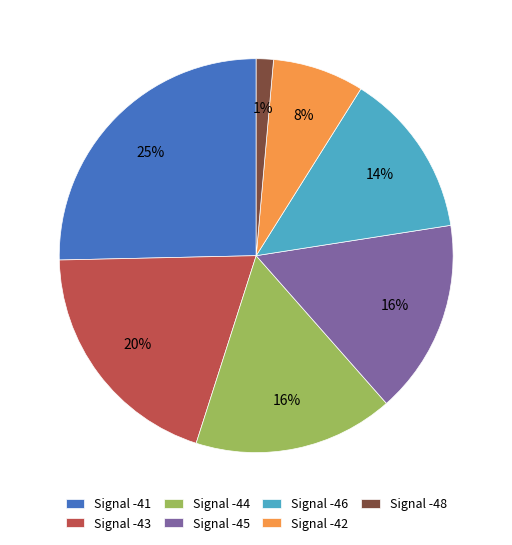

Which has a higher value, Signal -43 or Signal -42?

Signal -43